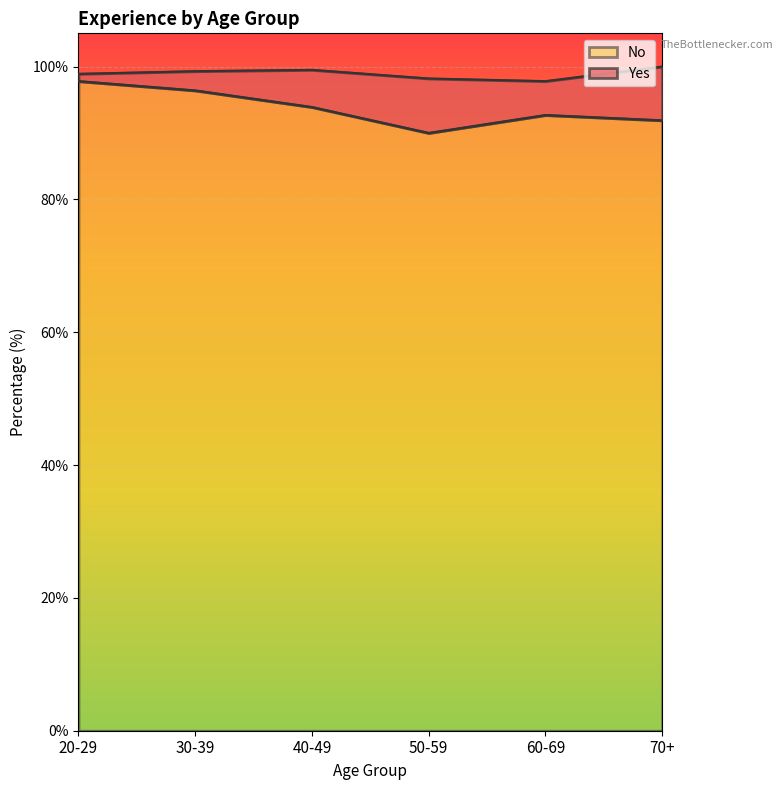

Between 30-39 and 60-69, which is larger?

30-39